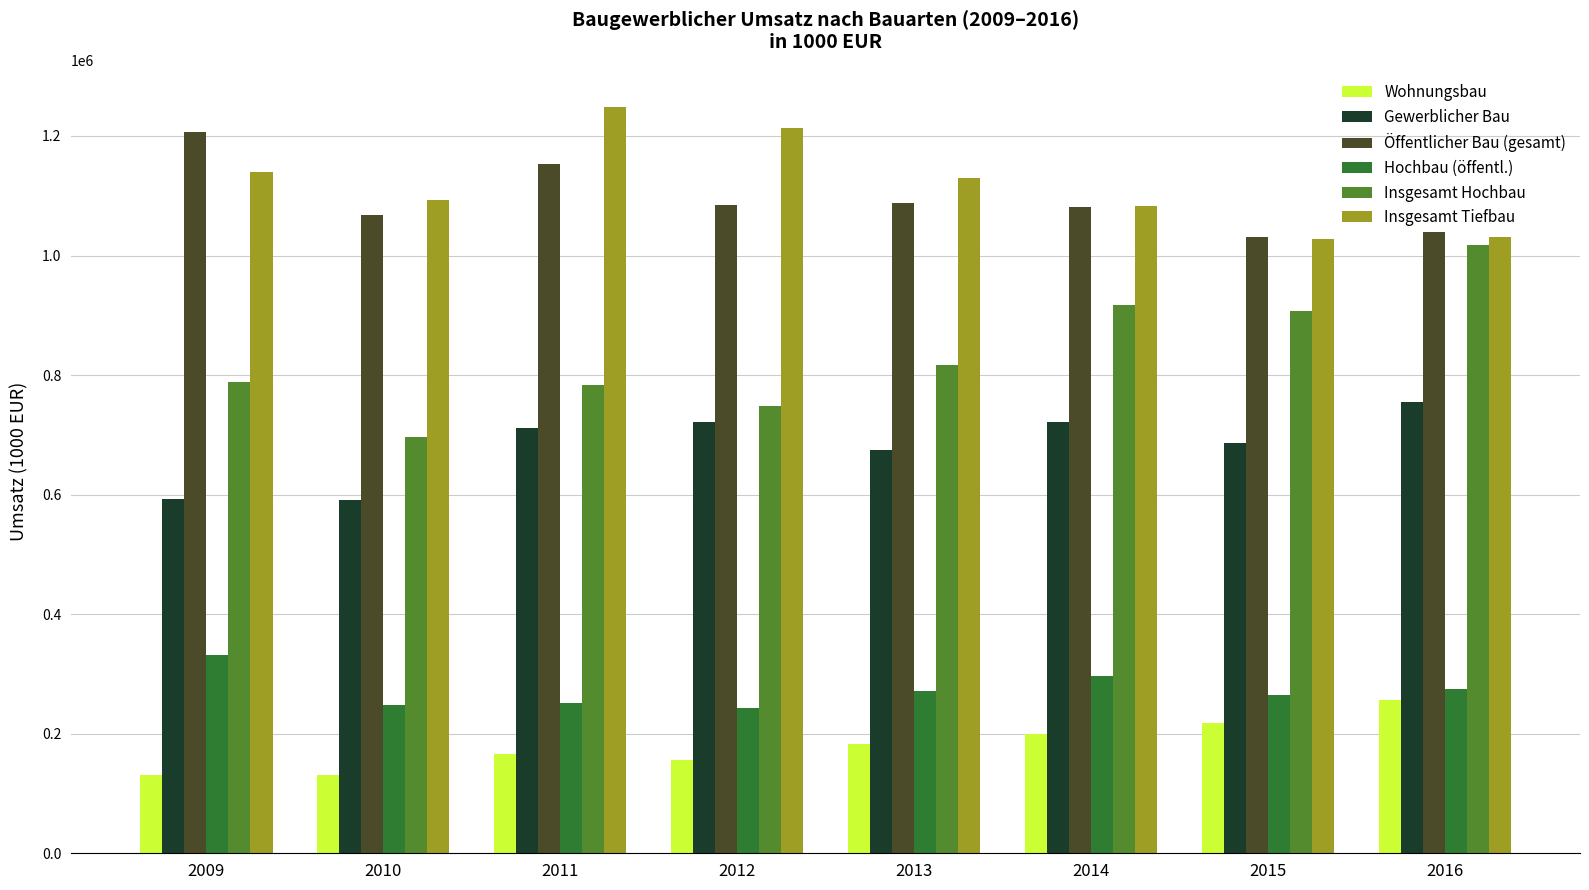

The Hochbau (öffentl.) series shows 252182.6 at 2011. True or false?

True